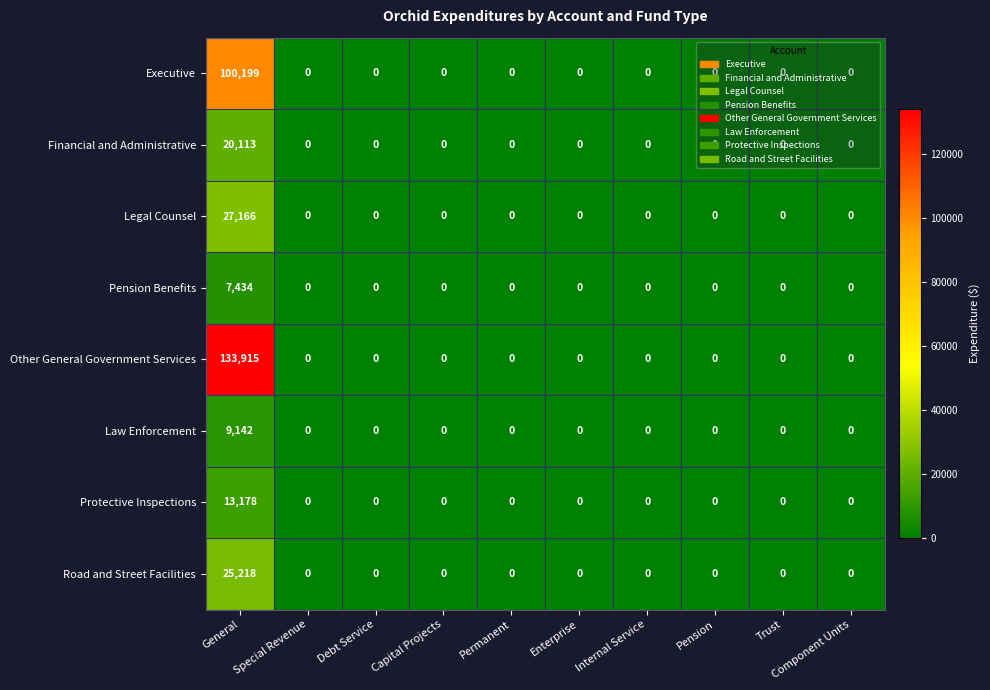

Is it true that Road and Street Facilities equals -16491 at Component Units?

False